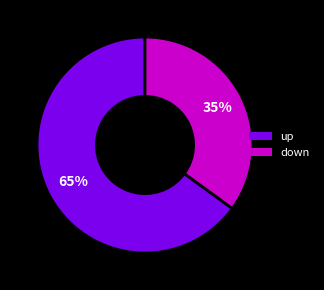

To the nearest percent, what is the average slice percentage?

50%